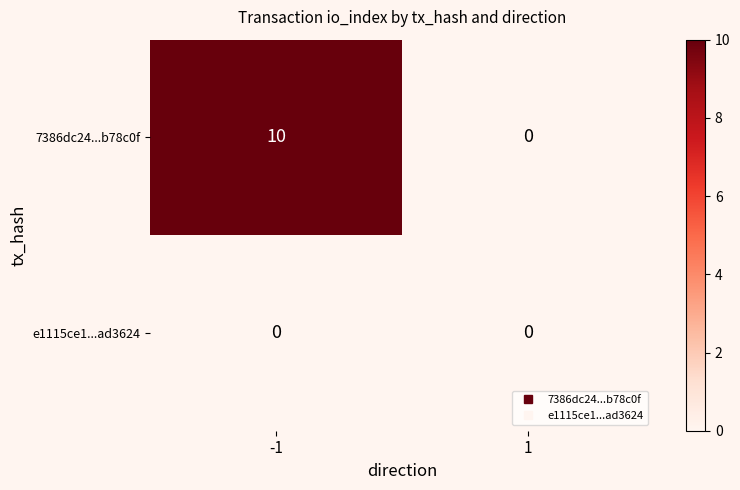

Reading right to left, transcribe all the data shown in this chart.

7386dc24...b78c0f: 1=0	-1=10
e1115ce1...ad3624: 1=0	-1=0